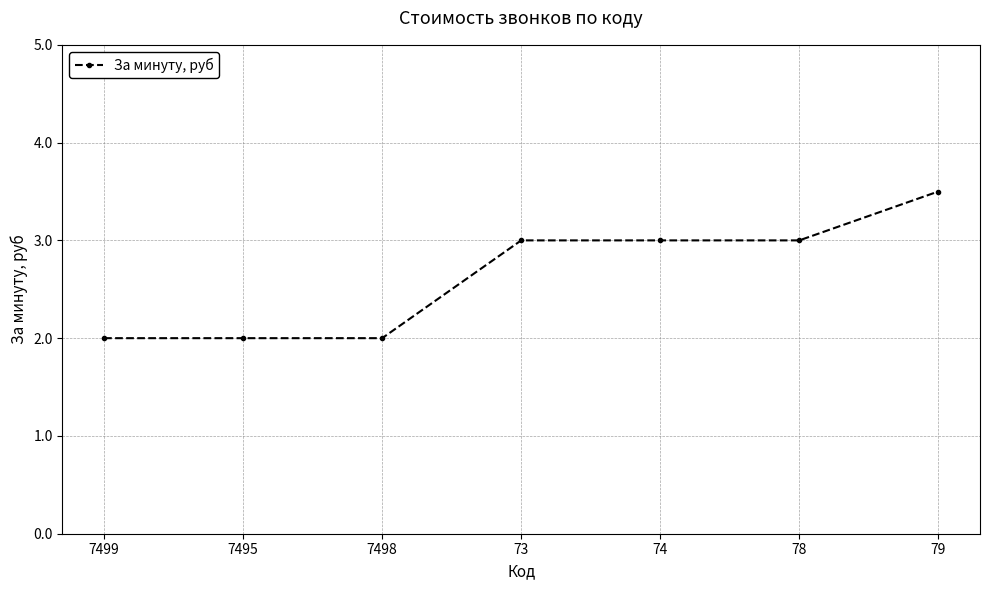

Between 7499 and 79, which is larger?

79